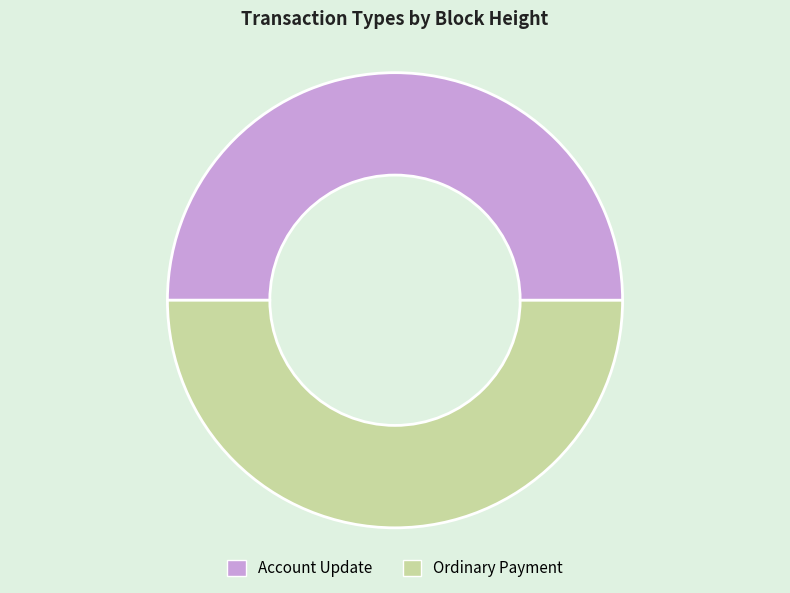

Is it true that Account Update is 50% of the pie?

True